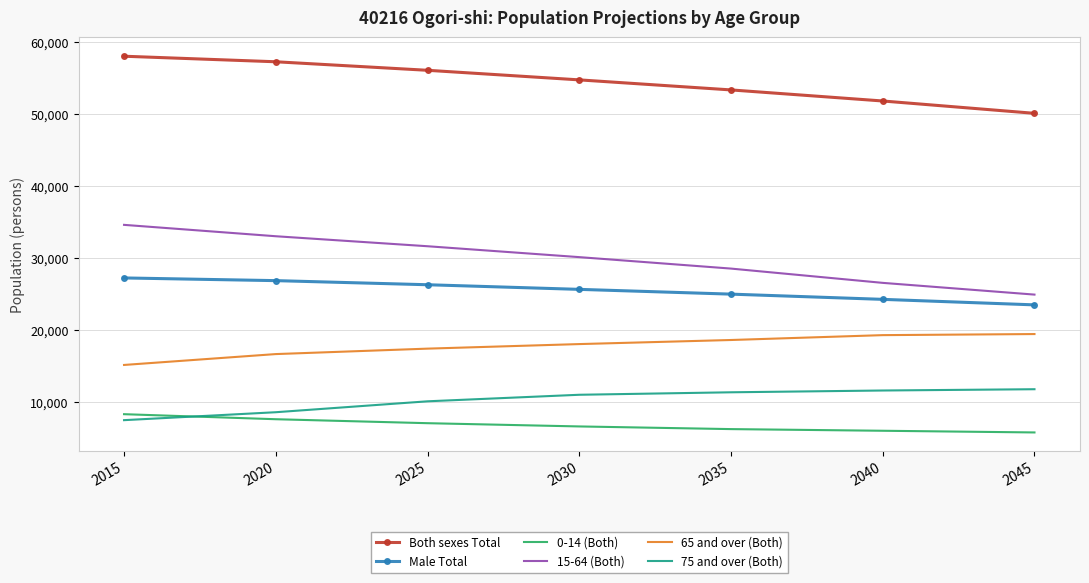

What is the average value of the Both sexes Total series?

54437